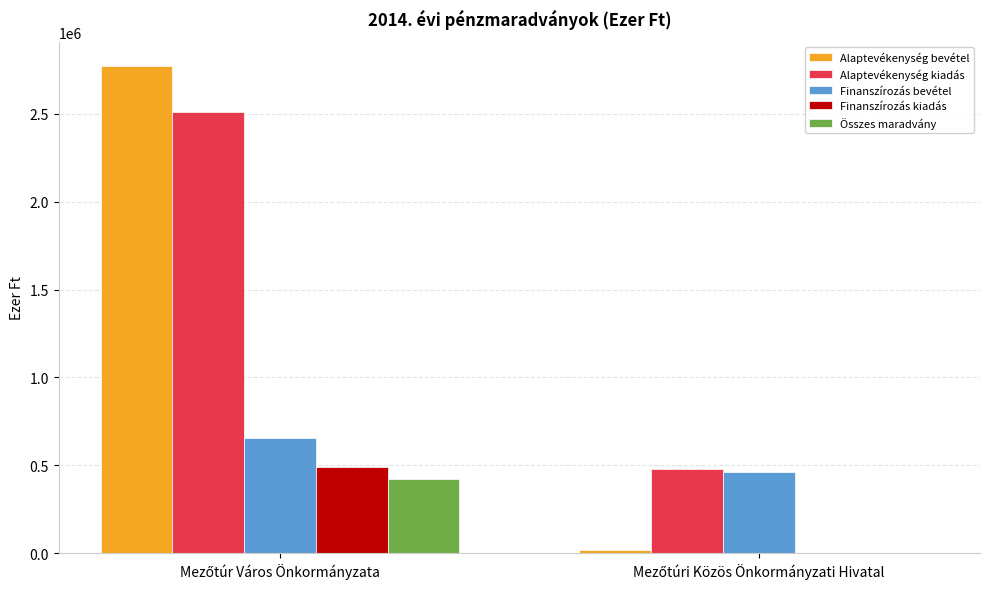

What is the highest value of the Alaptevékenység bevétel series?

2770194